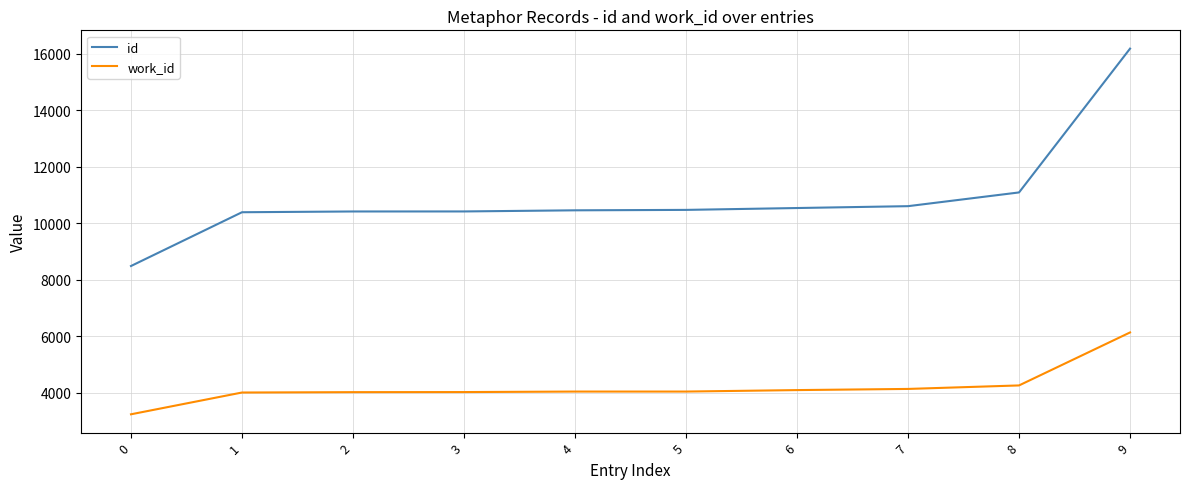

How many lines are shown in the chart?

2